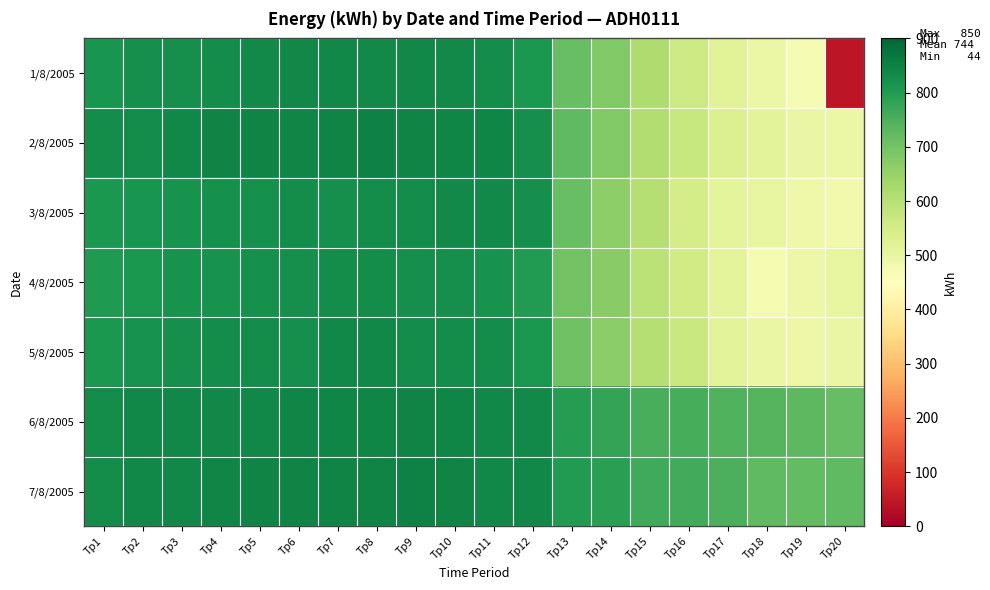

Reading left to right, list all the values displayed in this chart.

1/8/2005: Tp1=814	Tp2=826	Tp3=826	Tp4=827	Tp5=835	Tp6=838	Tp7=838	Tp8=834	Tp9=838	Tp10=834	Tp11=830	Tp12=806	Tp13=715	Tp14=681	Tp15=613	Tp16=562	Tp17=518	Tp18=493	Tp19=471	Tp20=44
2/8/2005: Tp1=829	Tp2=833	Tp3=838	Tp4=846	Tp5=846	Tp6=843	Tp7=845	Tp8=850	Tp9=846	Tp10=843	Tp11=843	Tp12=823	Tp13=725	Tp14=680	Tp15=611	Tp16=570	Tp17=530	Tp18=516	Tp19=498	Tp20=494
3/8/2005: Tp1=808	Tp2=815	Tp3=817	Tp4=822	Tp5=820	Tp6=829	Tp7=826	Tp8=833	Tp9=832	Tp10=835	Tp11=835	Tp12=823	Tp13=717	Tp14=663	Tp15=603	Tp16=547	Tp17=510	Tp18=506	Tp19=486	Tp20=479
4/8/2005: Tp1=805	Tp2=810	Tp3=817	Tp4=818	Tp5=821	Tp6=823	Tp7=827	Tp8=829	Tp9=825	Tp10=824	Tp11=817	Tp12=801	Tp13=700	Tp14=668	Tp15=593	Tp16=554	Tp17=511	Tp18=474	Tp19=492	Tp20=505
5/8/2005: Tp1=811	Tp2=816	Tp3=824	Tp4=829	Tp5=831	Tp6=826	Tp7=837	Tp8=837	Tp9=831	Tp10=833	Tp11=833	Tp12=812	Tp13=704	Tp14=665	Tp15=604	Tp16=567	Tp17=514	Tp18=496	Tp19=490	Tp20=496
6/8/2005: Tp1=832	Tp2=837	Tp3=837	Tp4=839	Tp5=838	Tp6=841	Tp7=842	Tp8=843	Tp9=844	Tp10=841	Tp11=840	Tp12=836	Tp13=798	Tp14=778	Tp15=754	Tp16=758	Tp17=745	Tp18=739	Tp19=729	Tp20=719
7/8/2005: Tp1=833	Tp2=838	Tp3=839	Tp4=842	Tp5=846	Tp6=844	Tp7=847	Tp8=847	Tp9=849	Tp10=846	Tp11=840	Tp12=838	Tp13=799	Tp14=789	Tp15=766	Tp16=762	Tp17=750	Tp18=727	Tp19=721	Tp20=727